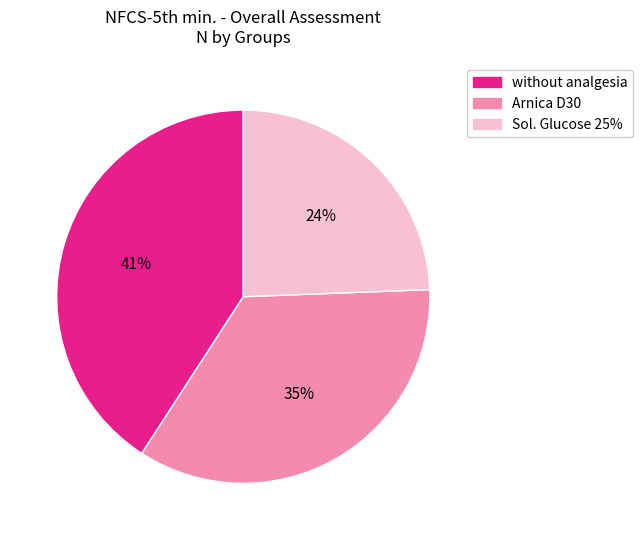

Which slice is the smallest?

Sol. Glucose 25%